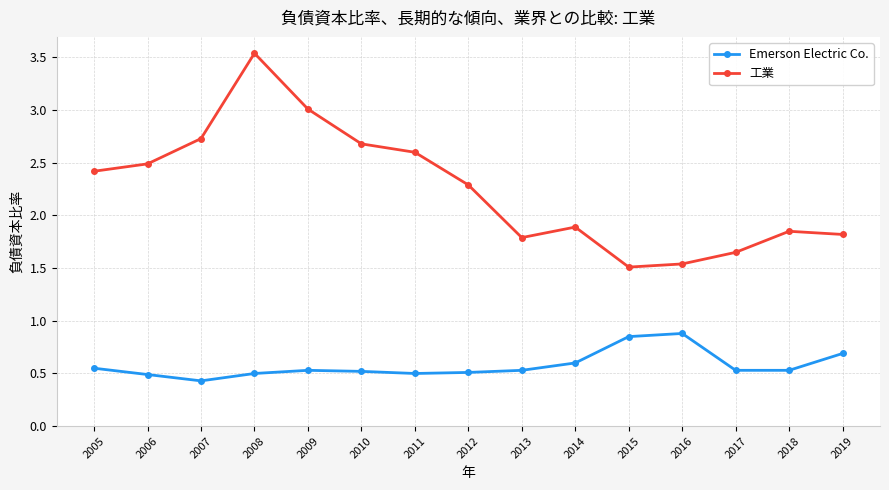

True or false: Emerson Electric Co. and 工業 cross at least once.

False